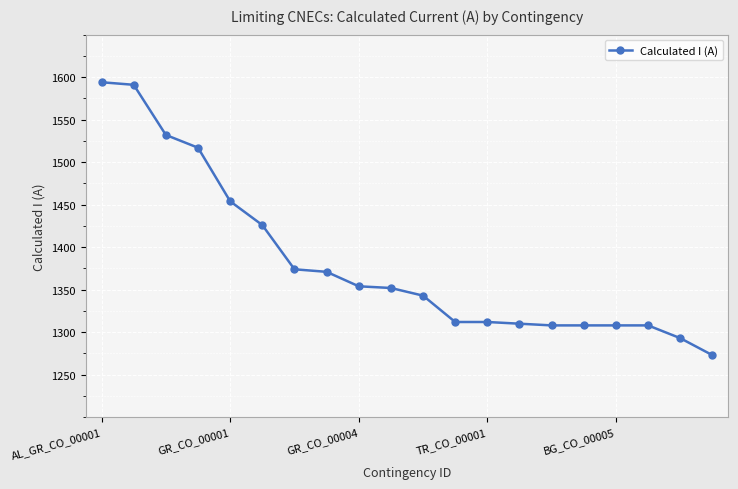

How many values are below 1352?

10